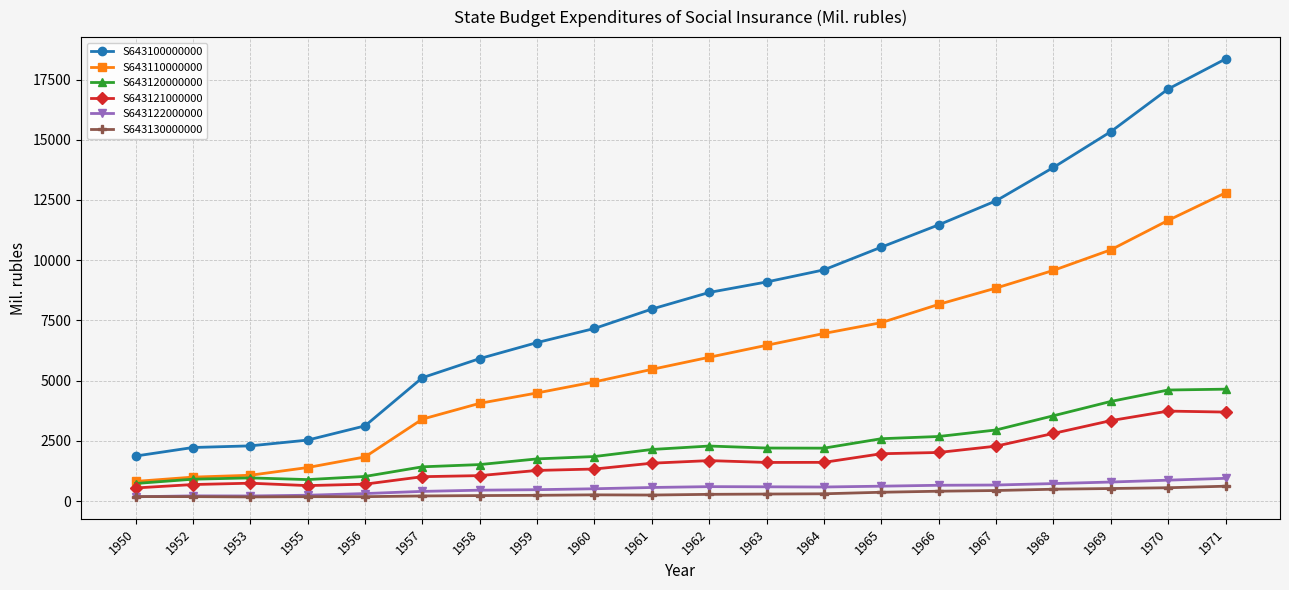

What is the sum of the S643122000000 values at 1950 and 1957?

576